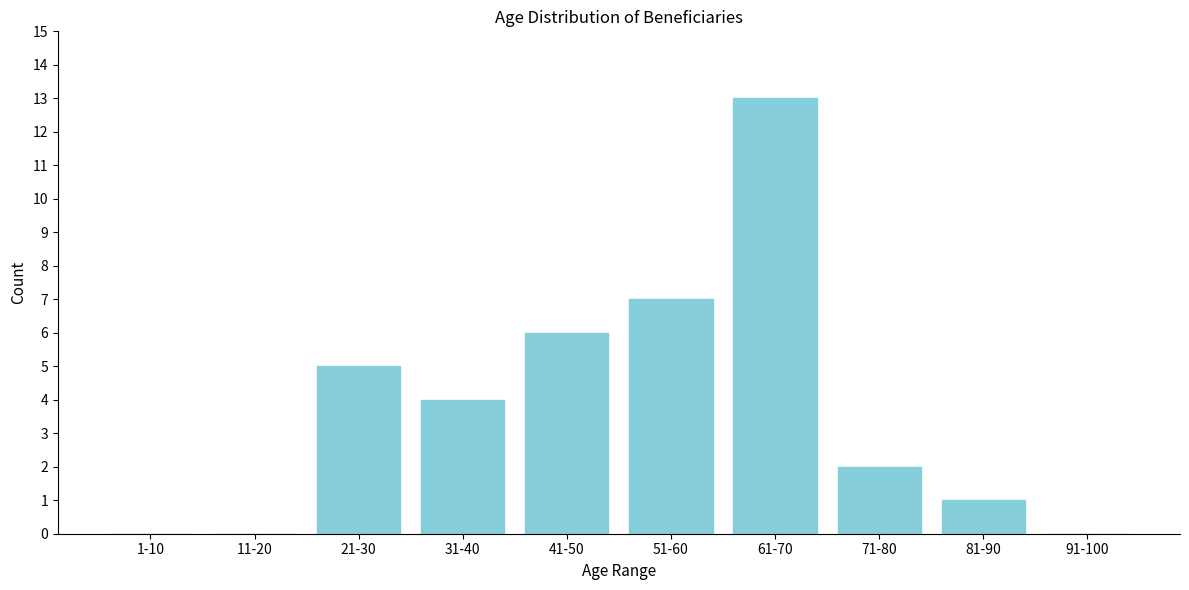

Reading right to left, transcribe all the data shown in this chart.

91-100=0	81-90=1	71-80=2	61-70=13	51-60=7	41-50=6	31-40=4	21-30=5	11-20=0	1-10=0